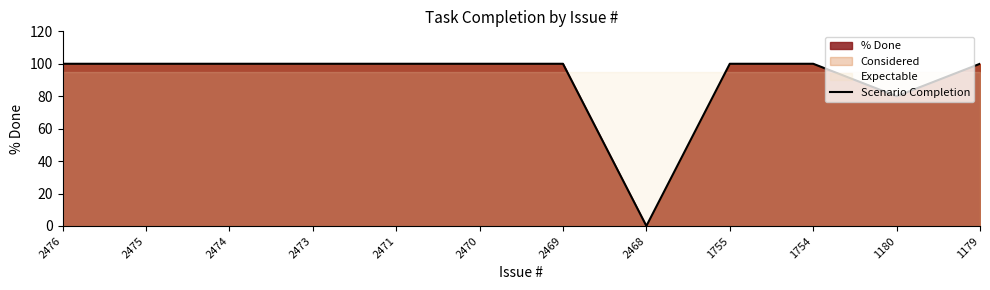

How many interior local valleys (lower than both neighbors) does the data have?

2